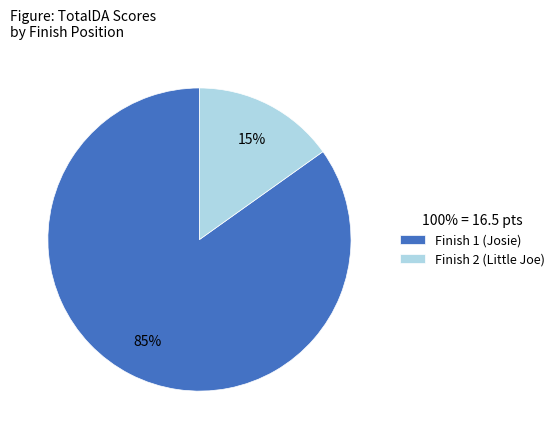

Rank the categories by value from lowest to highest.

Finish 2 (Little Joe), Finish 1 (Josie)